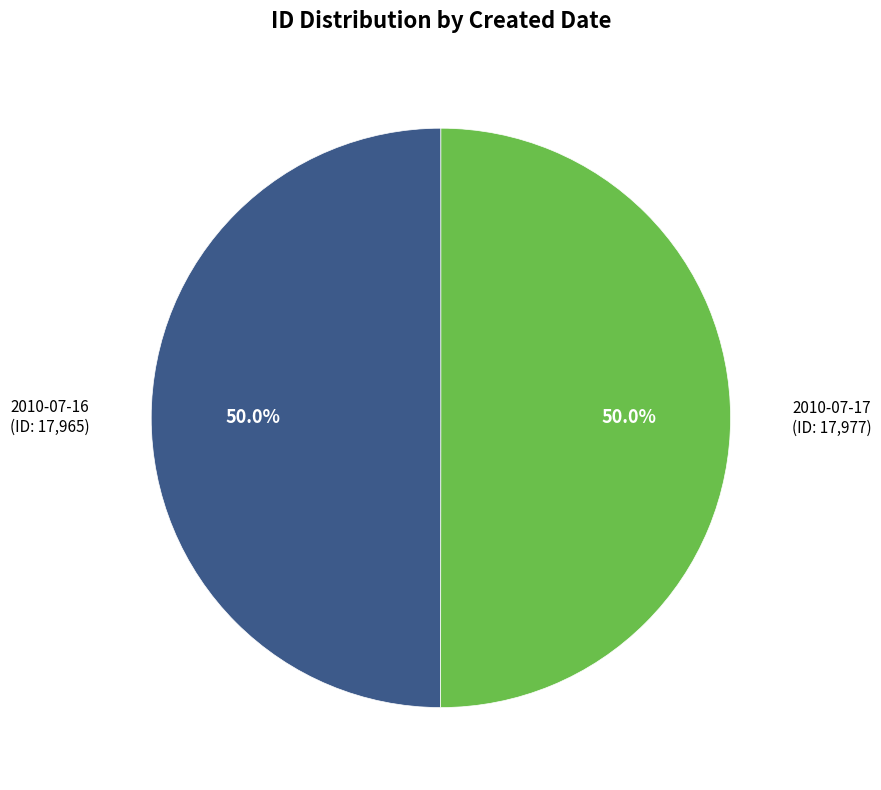

The 2010-07-17 slice represents 61% of the pie. True or false?

False